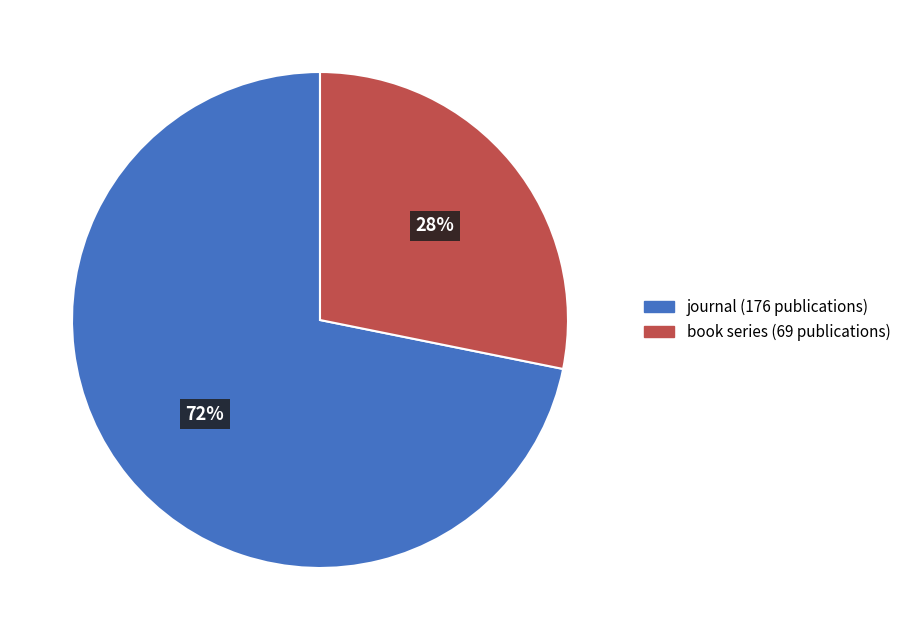

Does any single category account for the majority?

Yes